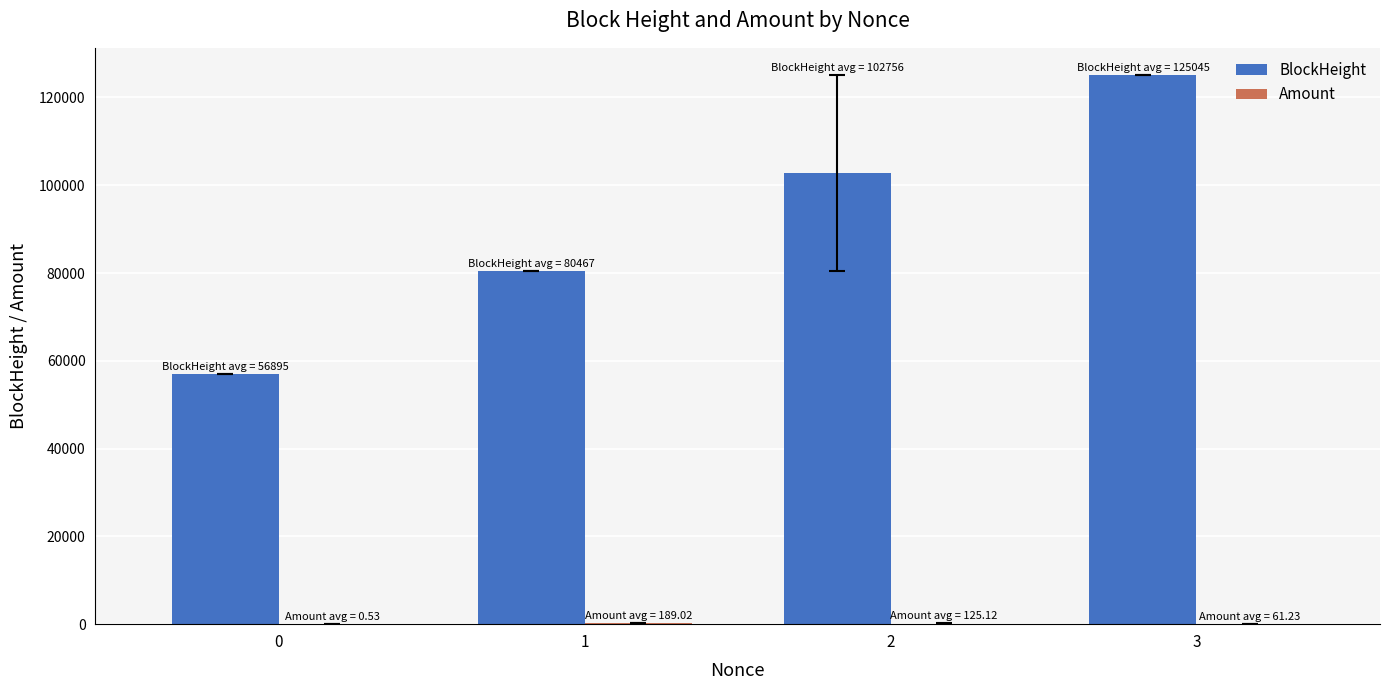

Which series changed the most between 1 and 3?

BlockHeight